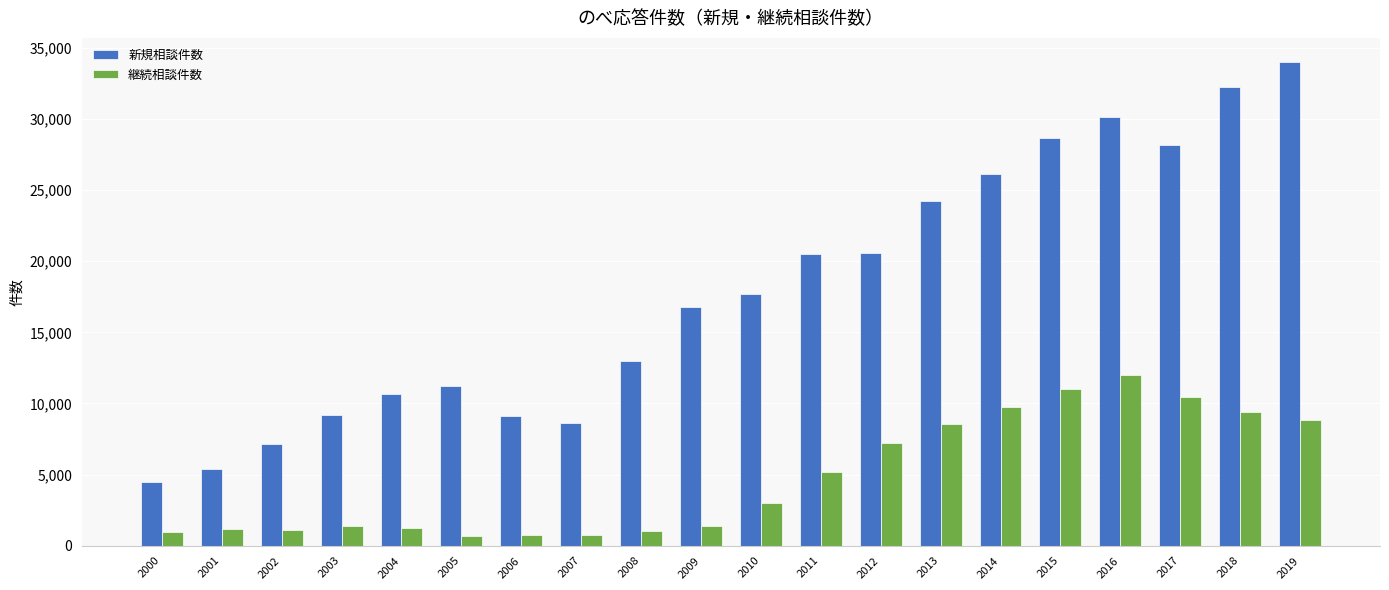

Between 2002 and 2010, which series saw the biggest shift?

新規相談件数